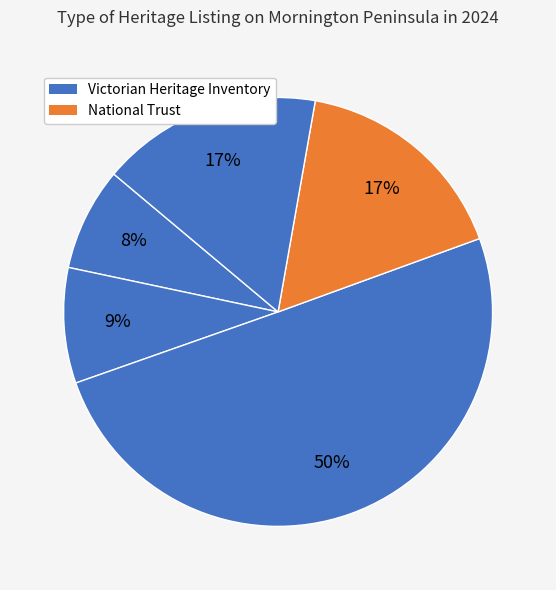

Is there a majority slice in this chart?

Yes